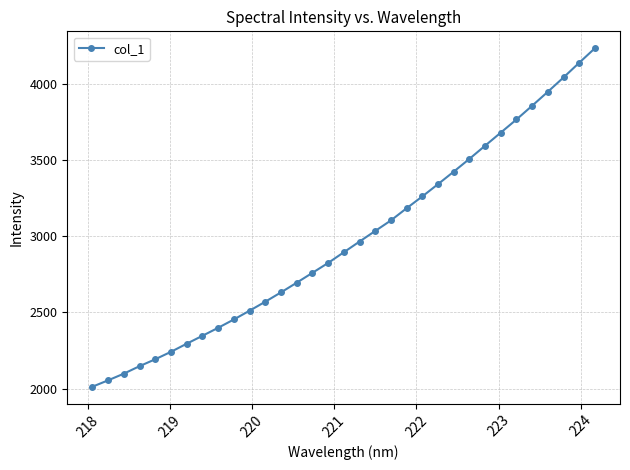

What is the difference between the maximum and minimum values?

2219.1